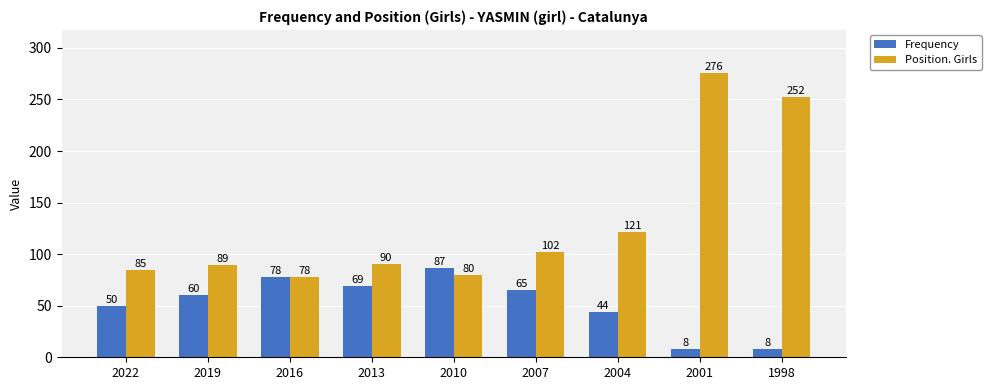

At which category is the sum across all series the highest?

2001